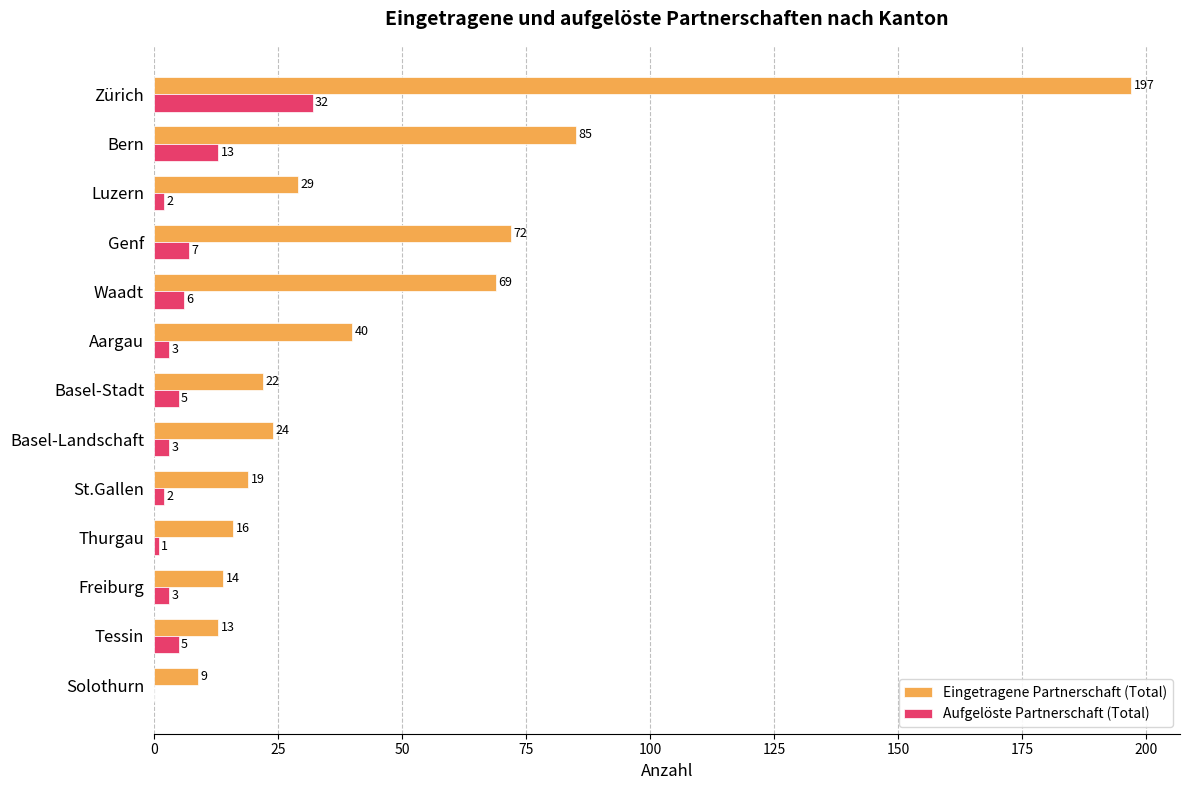

Which category has the highest value in the Aufgelöste Partnerschaft (Total) series?

Zürich